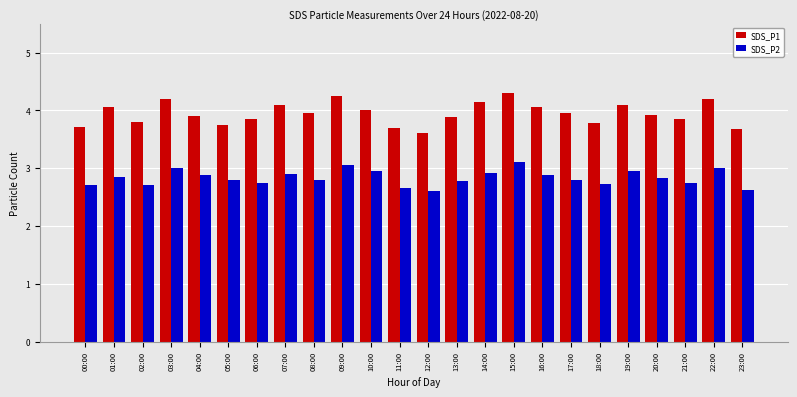

How many categories are shown in the chart?

24